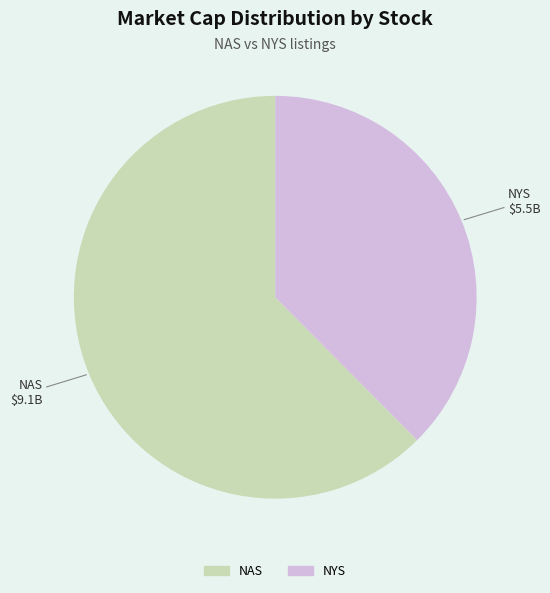

Does any single category account for the majority?

Yes